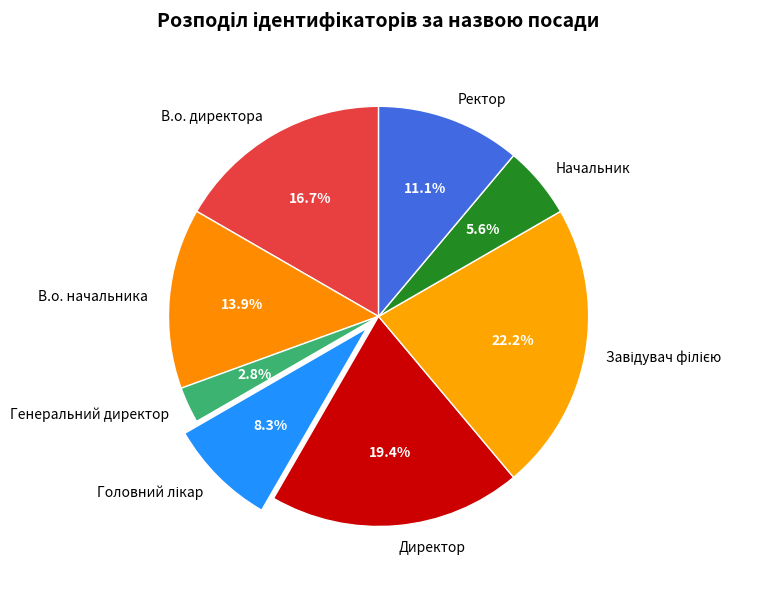

True or false: Начальник accounts for 1% of the total.

False